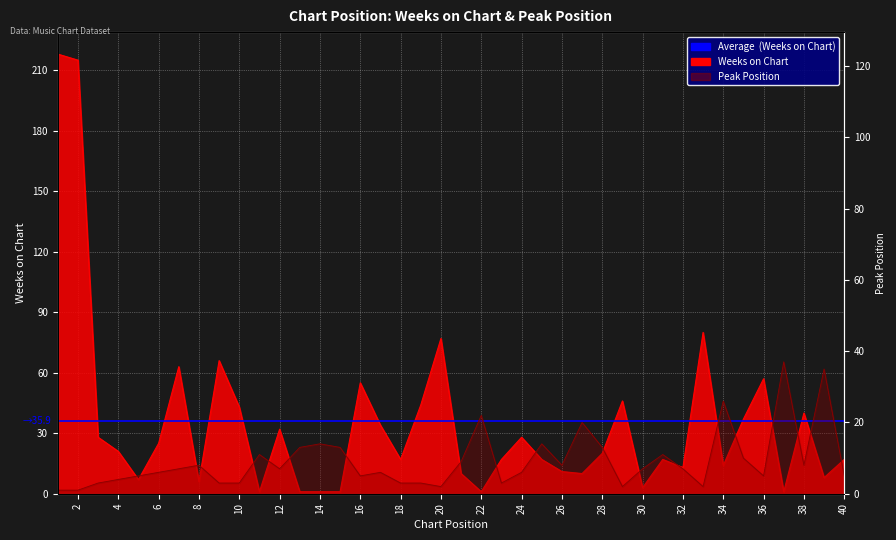

What is the sum of all Peak Position values?

368